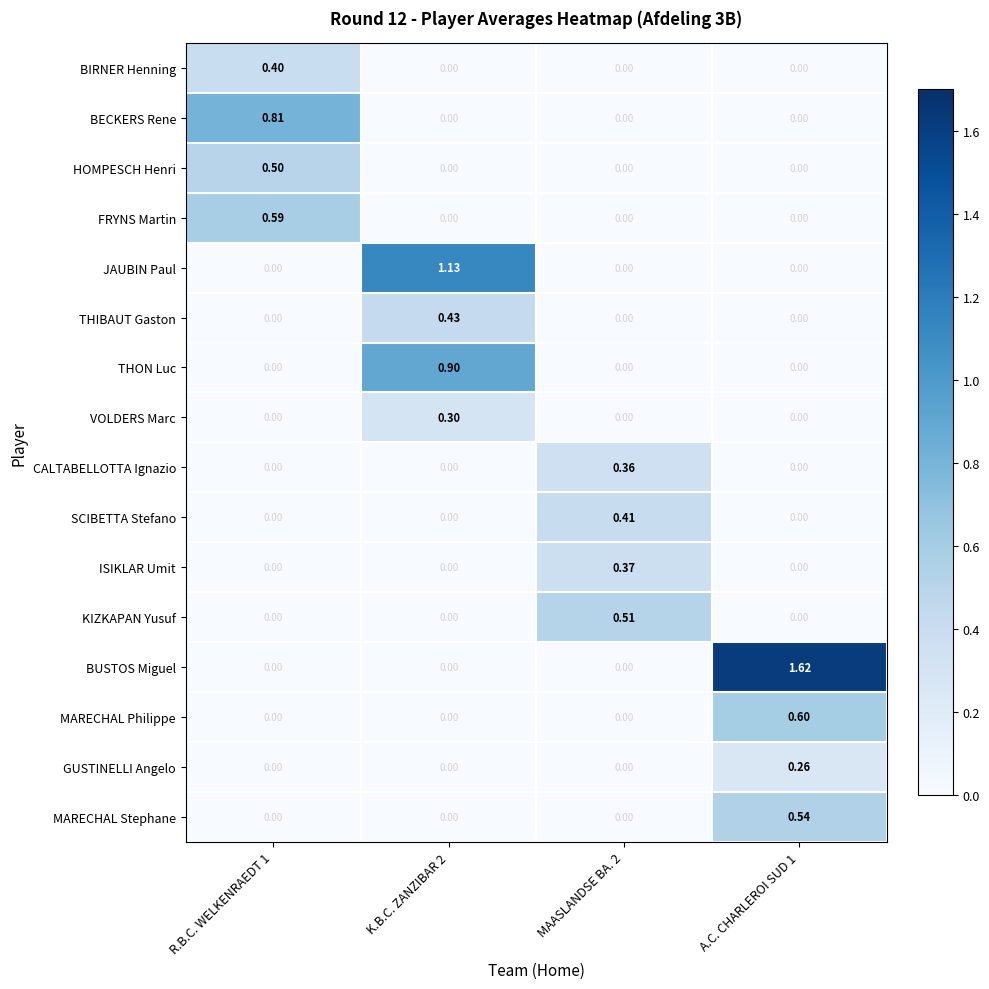

Which series has the largest total across all categories?

BUSTOS Miguel